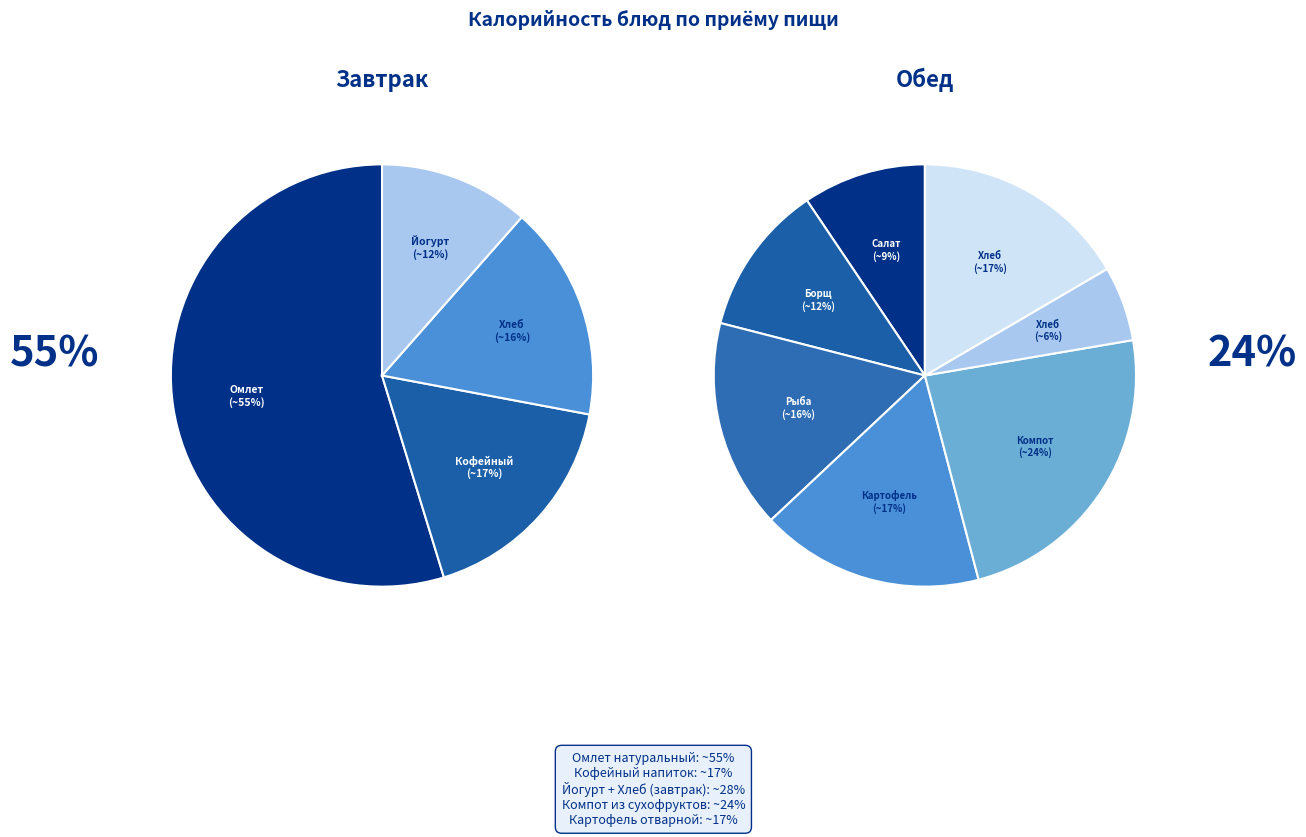

Count the number of slices in the pie.

11